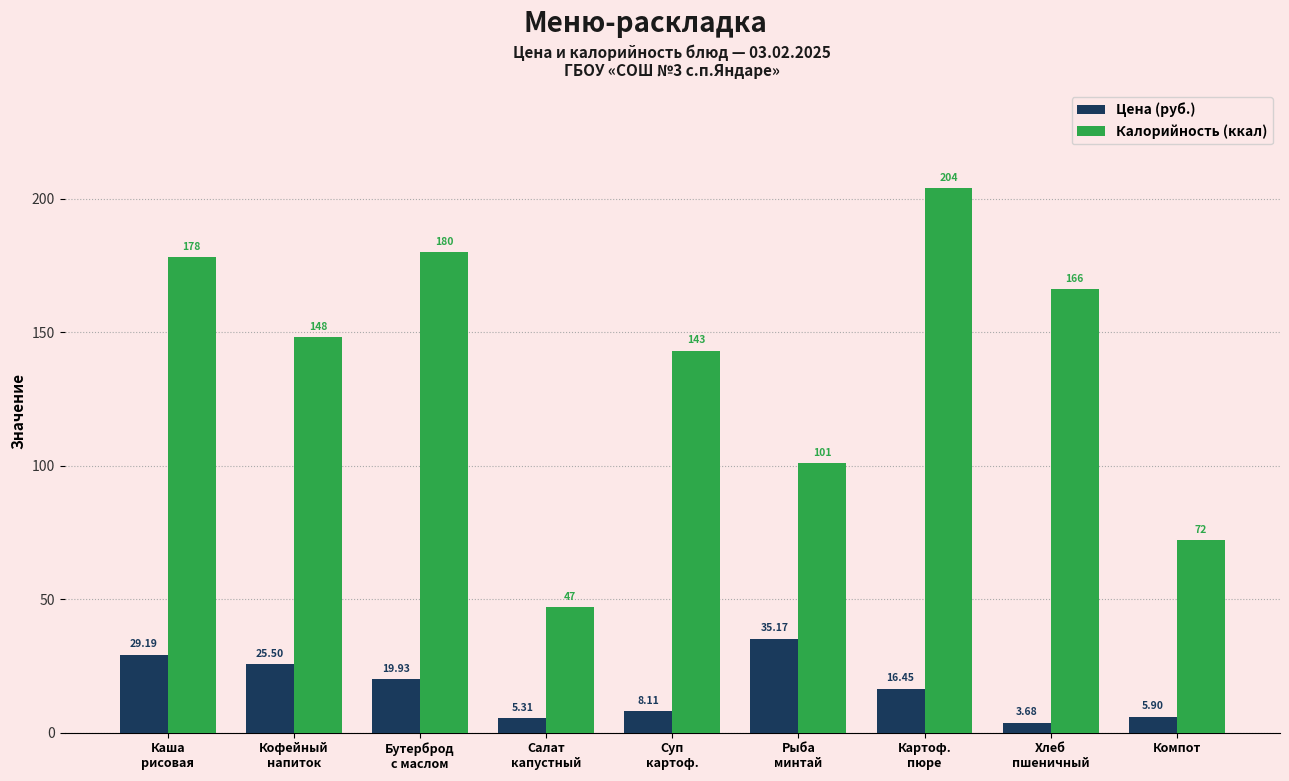

What is the difference between the maximum and second lowest values in the Калорийность (ккал) series?

132.0